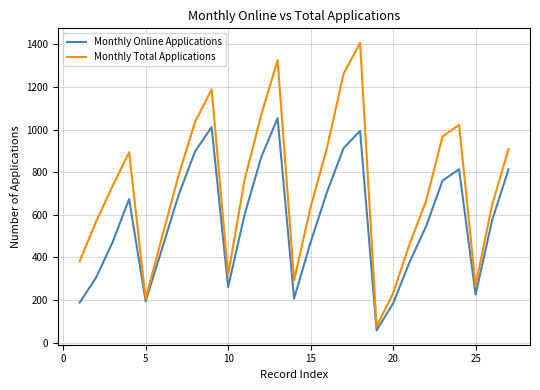

Rank the series by their maximum value, from lowest to highest.

Monthly Online Applications, Monthly Total Applications